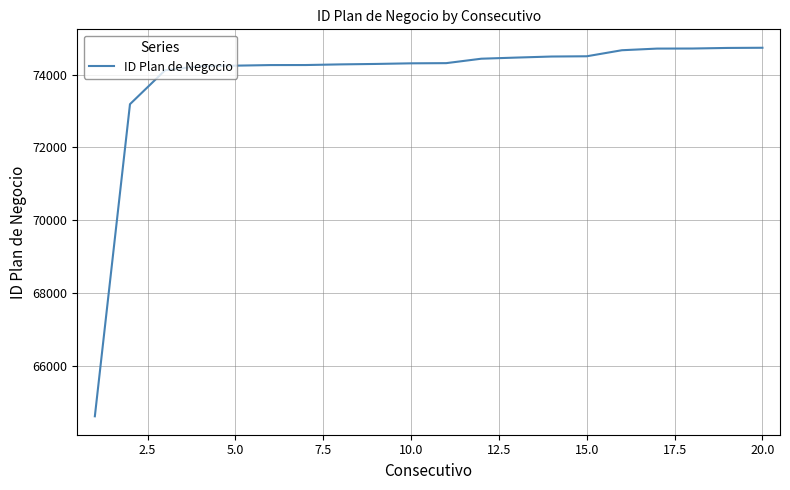

What is the difference between the maximum and minimum values?

10133